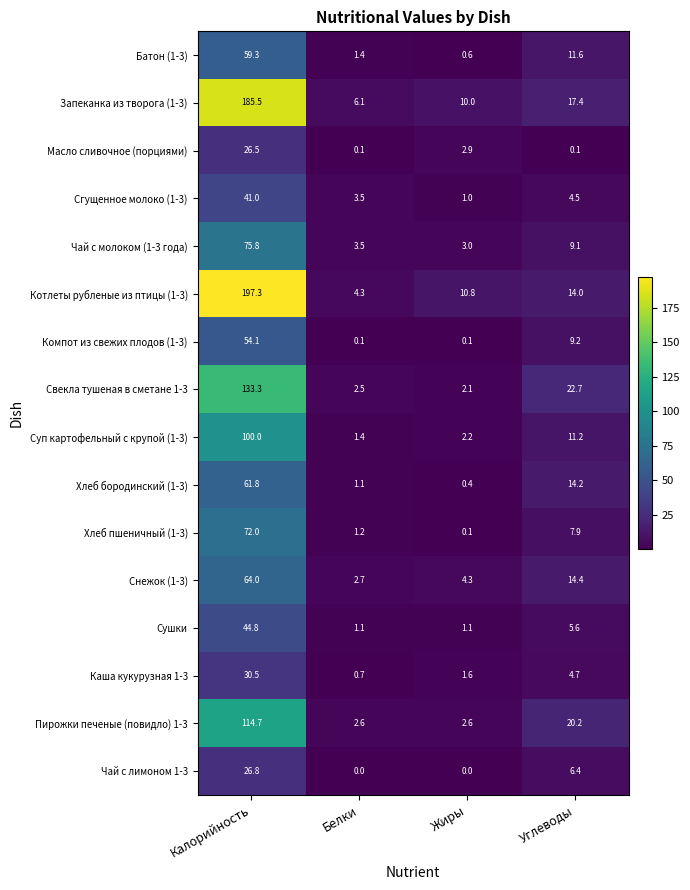

Rank the series by their maximum value, from highest to lowest.

Котлеты рубленые из птицы (1-3), Запеканка из творога (1-3), Свекла тушеная в сметане 1-3, Пирожки печеные (повидло) 1-3, Суп картофельный с крупой (1-3), Чай с молоком (1-3 года), Хлеб пшеничный (1-3), Снежок (1-3), Хлеб бородинский (1-3), Батон (1-3), Компот из свежих плодов (1-3), Сушки, Сгущенное молоко (1-3), Каша кукурузная 1-3, Чай с лимоном 1-3, Масло сливочное (порциями)